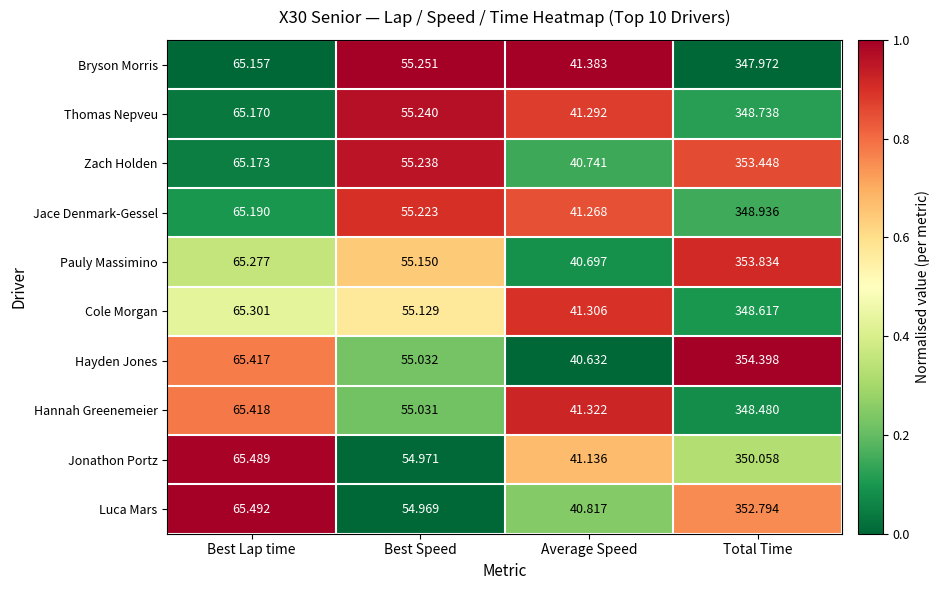

Rank the series by their maximum value, from lowest to highest.

Bryson Morris, Hannah Greenemeier, Cole Morgan, Thomas Nepveu, Jace Denmark-Gessel, Jonathon Portz, Luca Mars, Zach Holden, Pauly Massimino, Hayden Jones